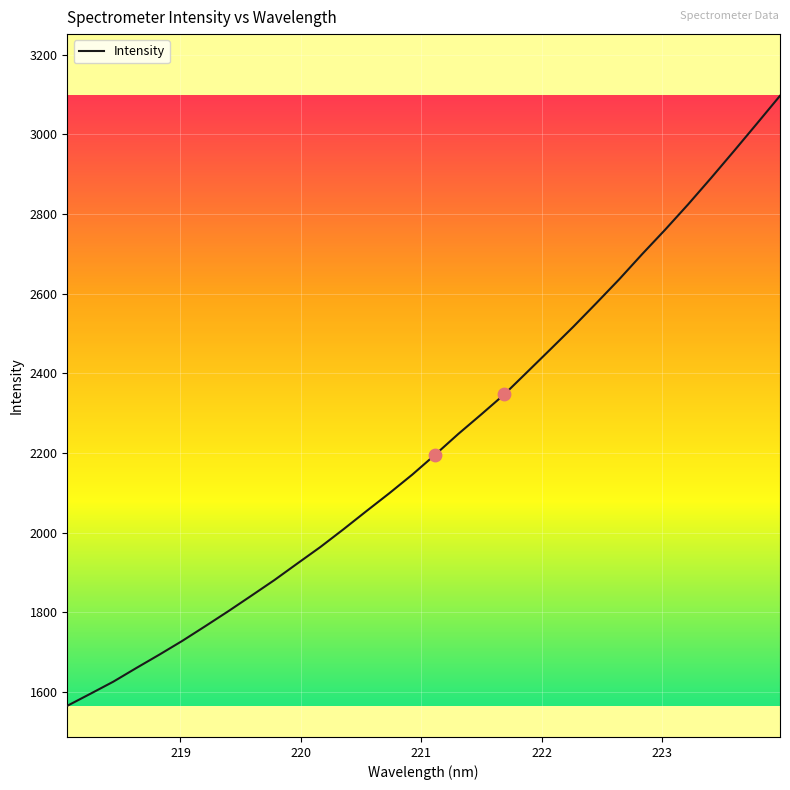

What is the smallest value displayed?

1565.0